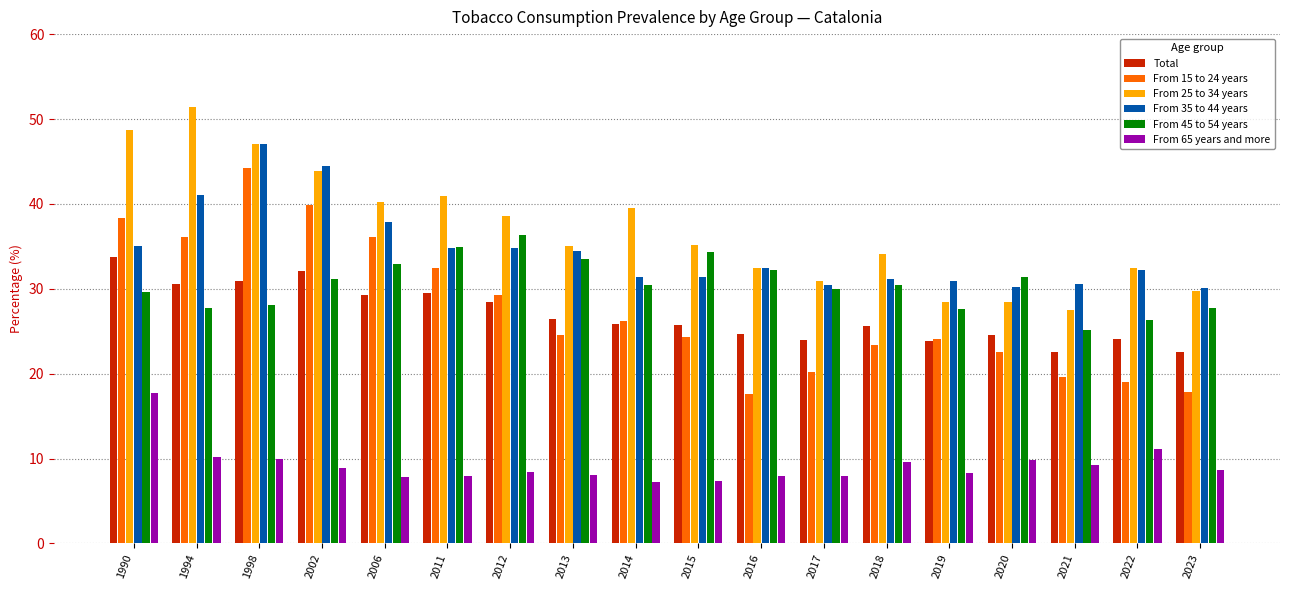

Which series has the largest total across all categories?

From 25 to 34 years